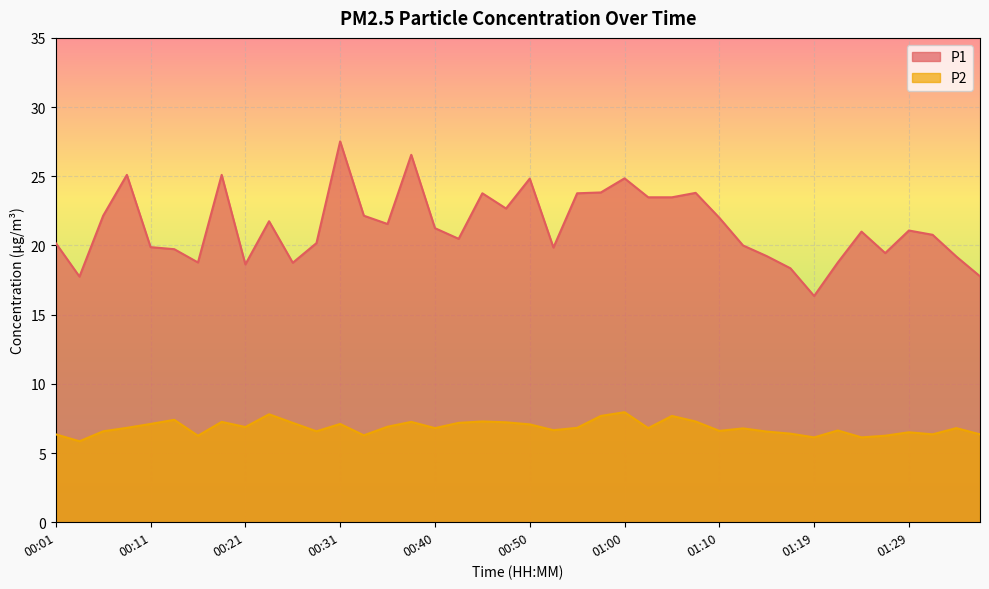

True or false: P1 and P2 cross at least once.

False